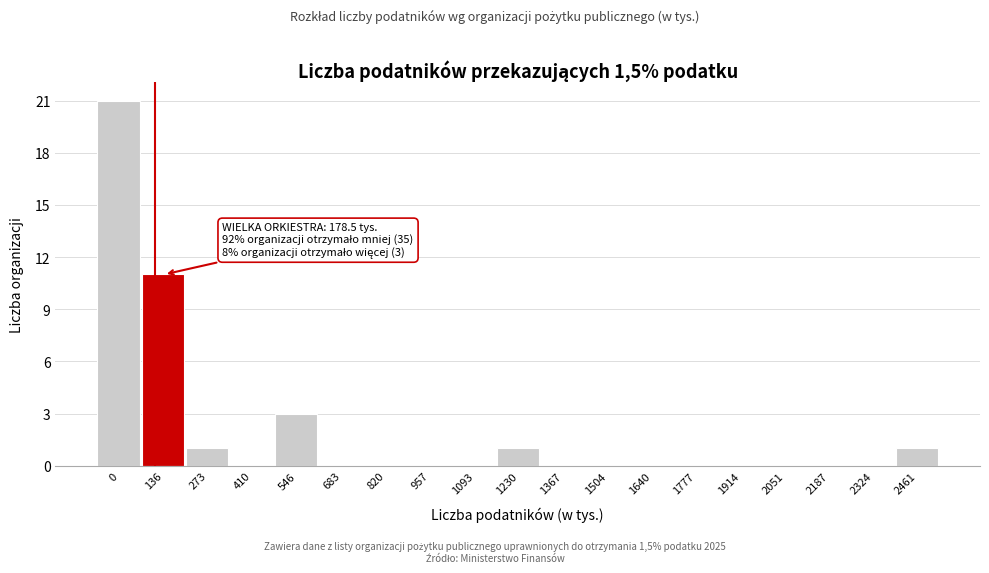

Reading left to right, transcribe all the data shown in this chart.

0=21	136=11	273=1	410=0	546=3	683=0	820=0	957=0	1093=0	1230=1	1367=0	1504=0	1640=0	1777=0	1914=0	2051=0	2187=0	2324=0	2461=1